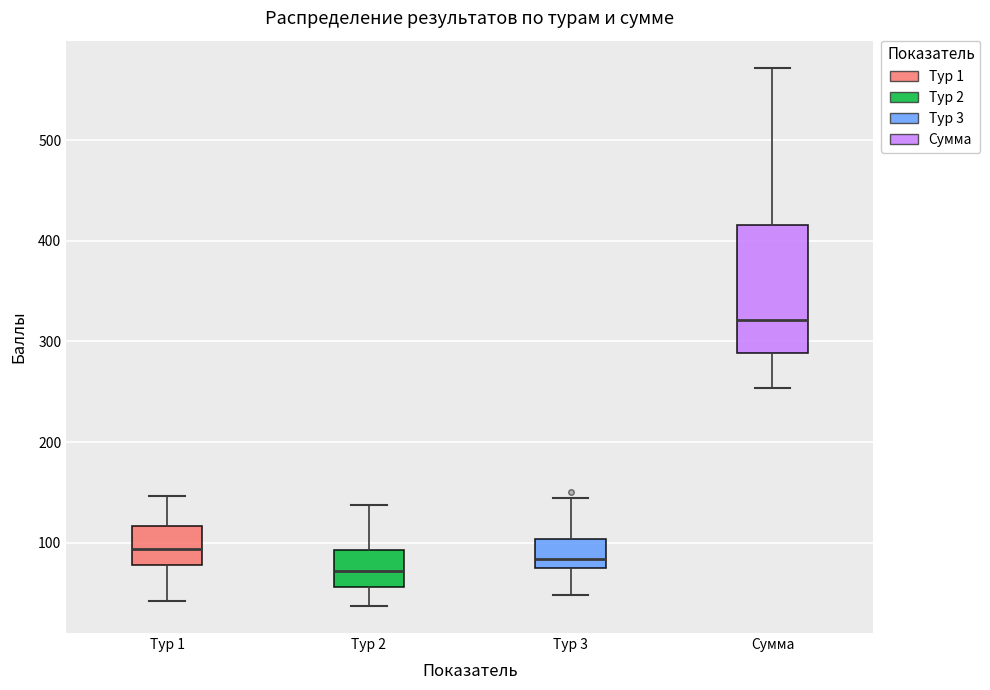

Which box's median line is the lowest?

Тур 2